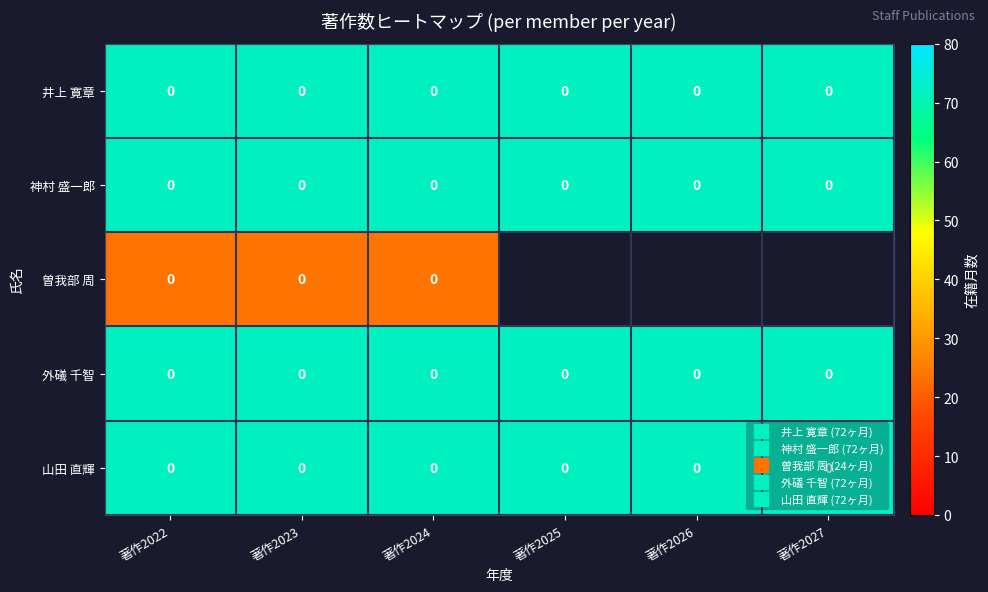

List the series in order of their peak value, lowest first.

曽我部 周, 井上 寛章, 神村 盛一郎, 外礒 千智, 山田 直輝